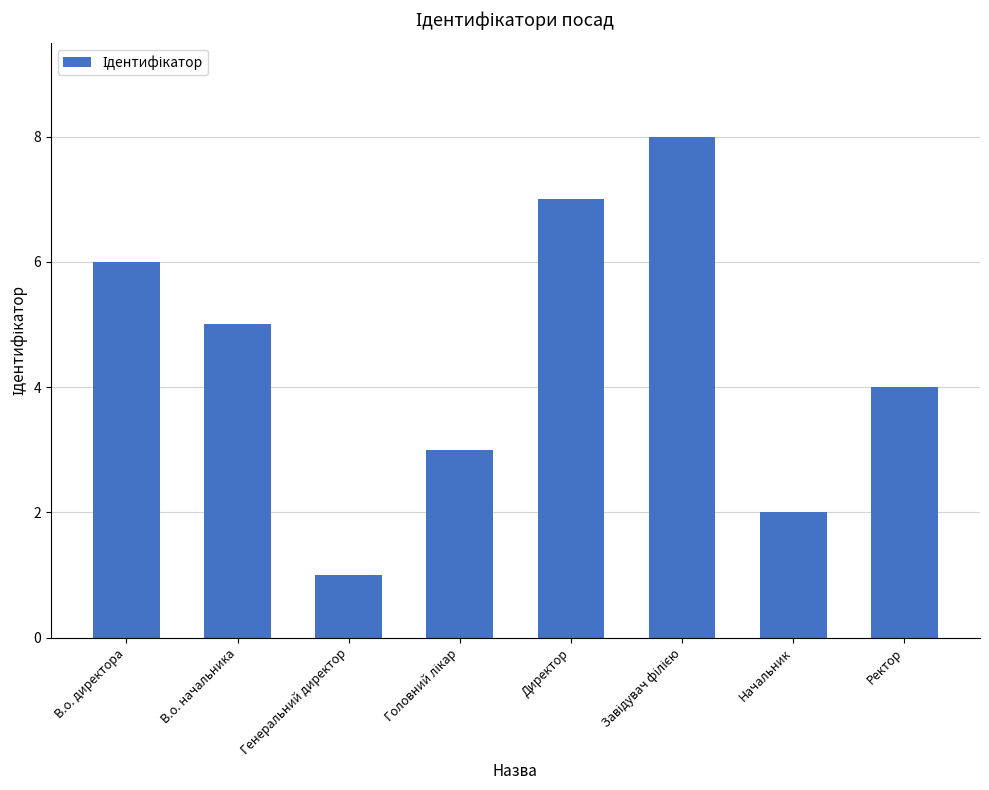

What is the sum of the values at В.о. начальника and Начальник?

7